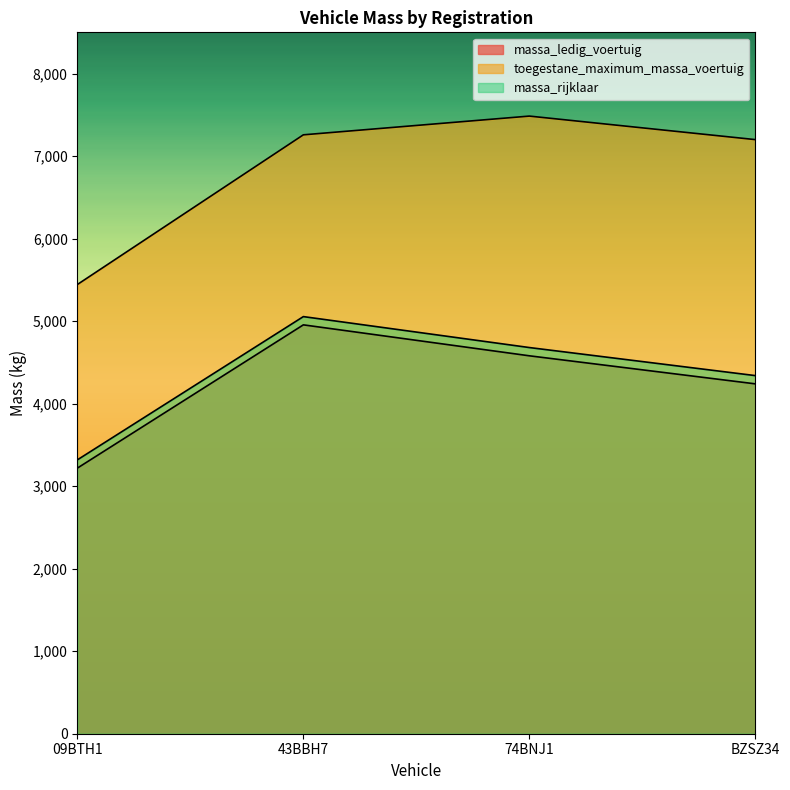

The toegestane_maximum_massa_voertuig series shows 7485 at 74BNJ1. True or false?

True